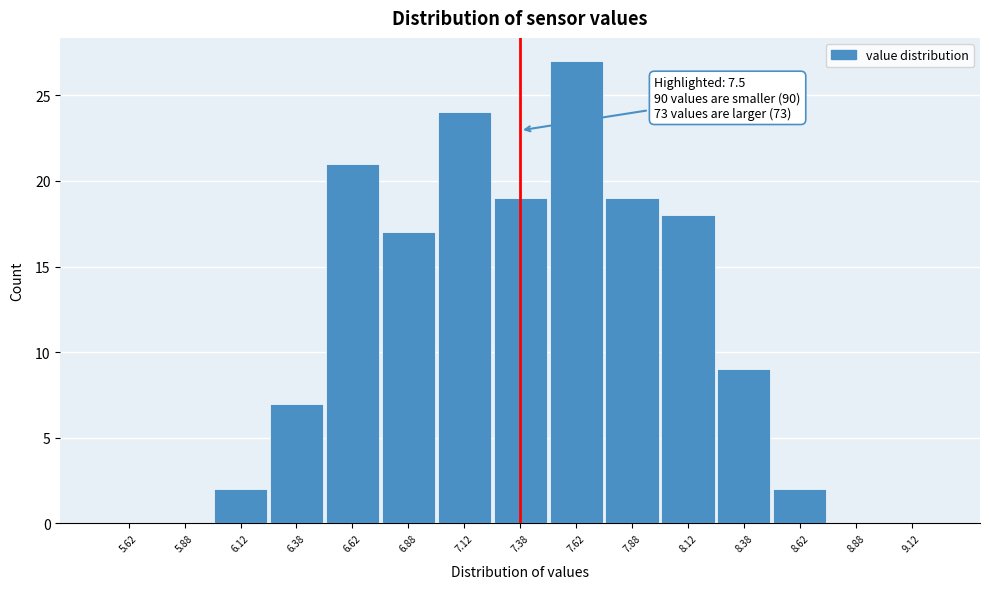

Over which range of the x-axis is the bar tallest?

7.50 to 7.75